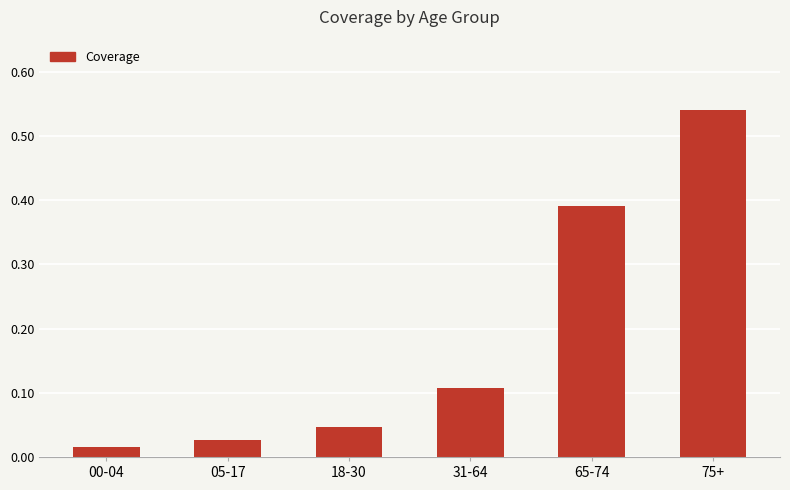

What is the sum of all values?

1.1